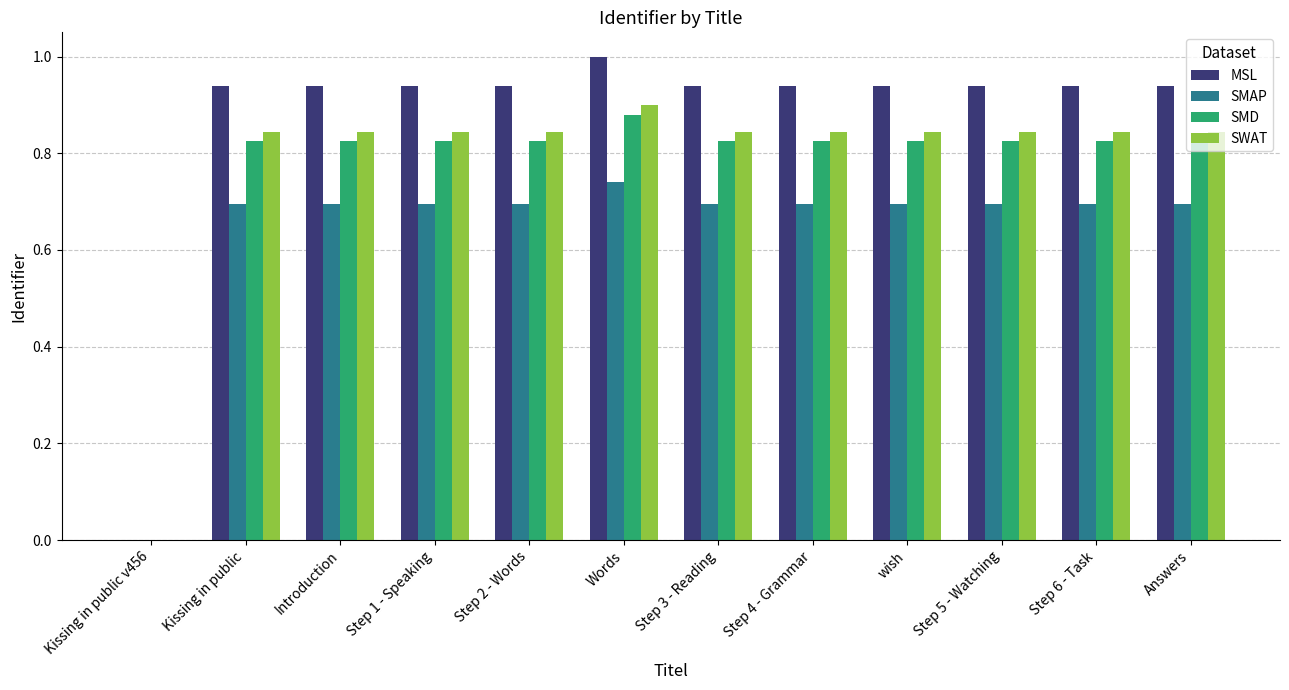

What is the greatest value displayed?

1.0